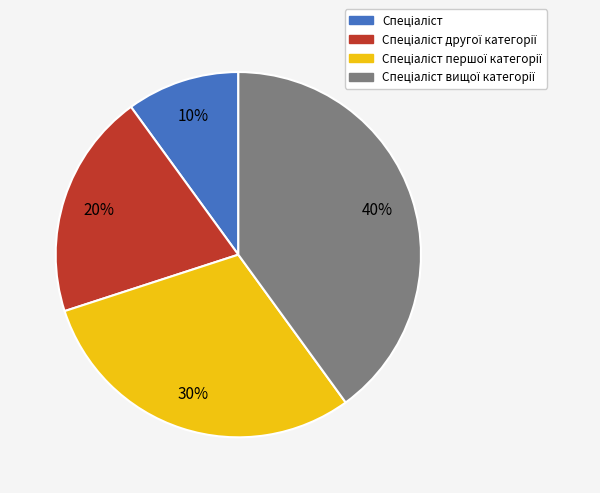

Is there a majority slice in this chart?

No